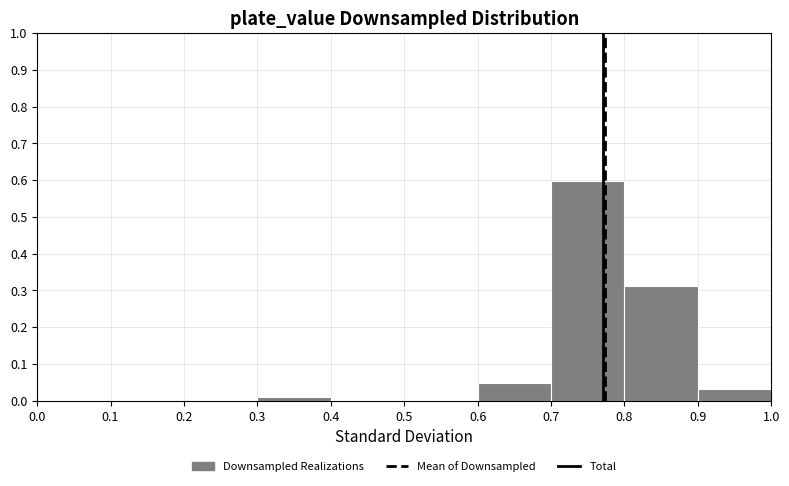

Reading left to right, list every bar in this chart as the range it spans on the x-axis followed by its height. The values are not printed on the chart, so give them approximately, as read against the axis.

0.0 to 0.1: 0
0.1 to 0.2: 0
0.2 to 0.3: 0
0.3 to 0.4: 0.01
0.4 to 0.5: 0
0.5 to 0.6: 0
0.6 to 0.7: 0.05
0.7 to 0.8: 0.60
0.8 to 0.9: 0.31
0.9 to 1.0: 0.03